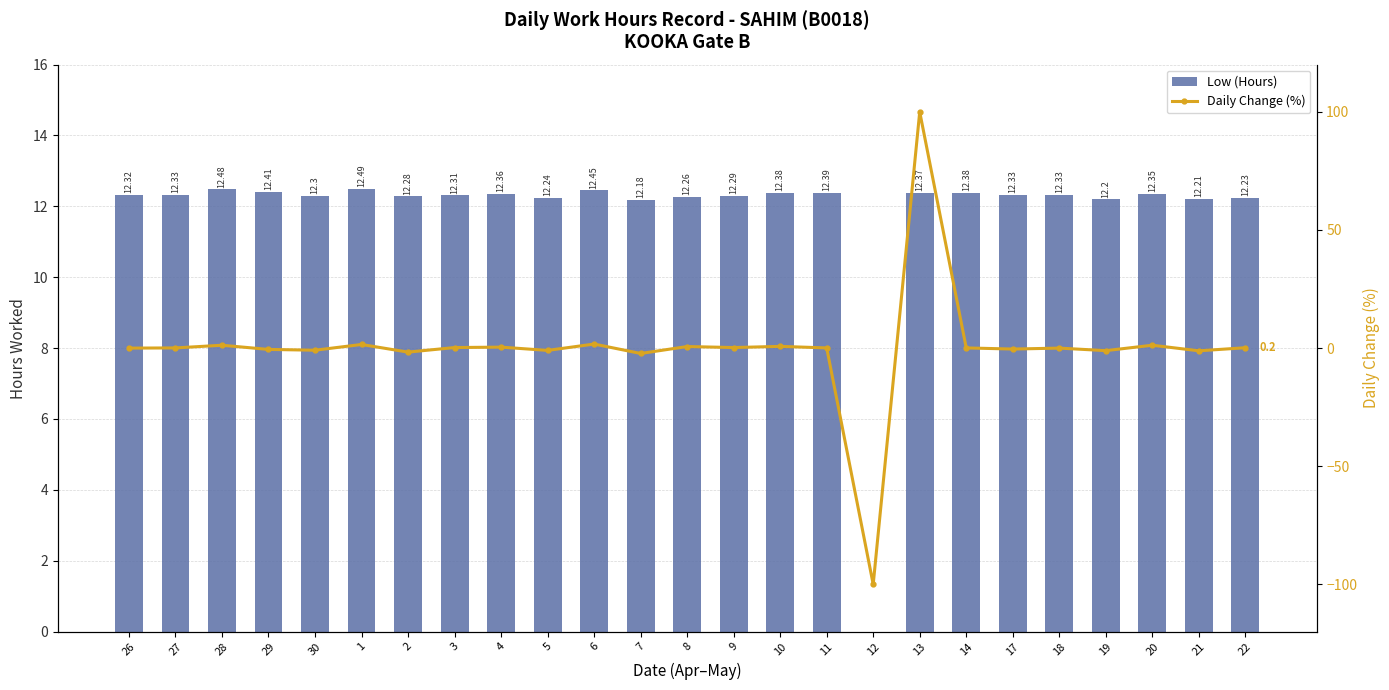

How many groups of bars are there?

25